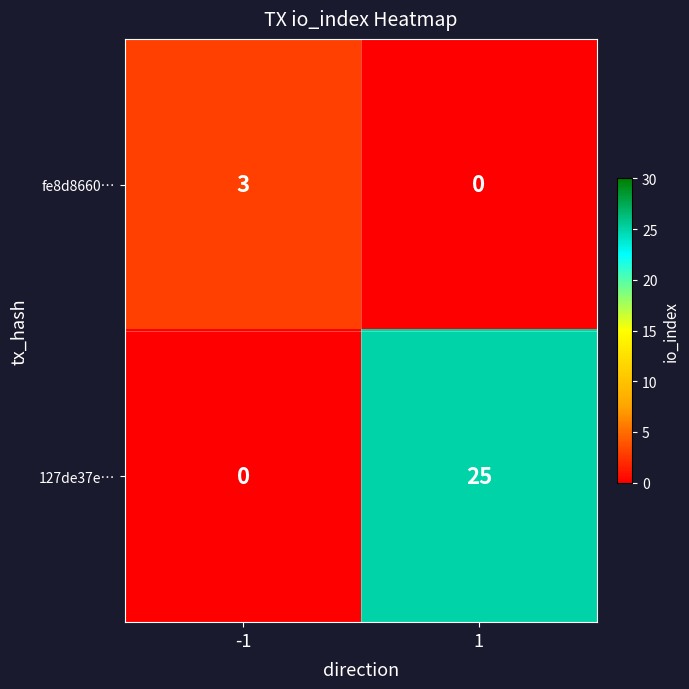

Which series changed the most between -1 and 1?

127de37e…